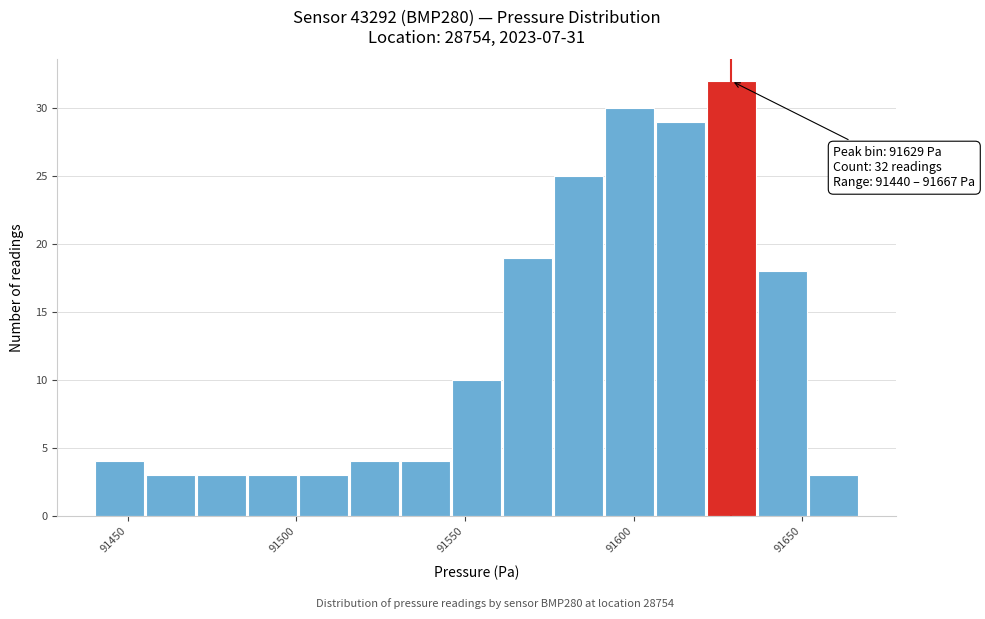

Around what value on the x-axis is the tallest bar? Give the approximate position of its centre, as read against the axis.

91630